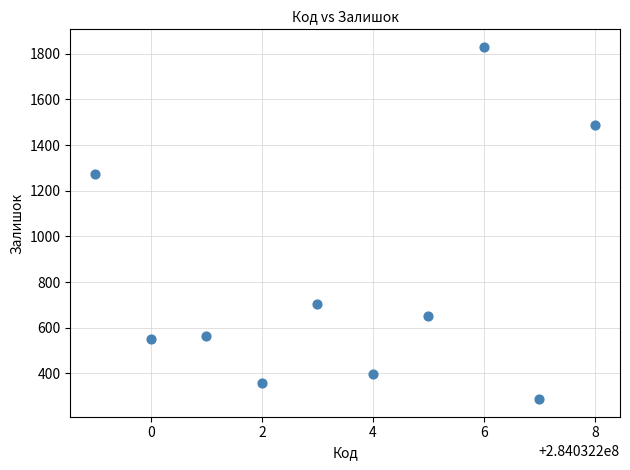

What is the range of Y values (max minus min)?

1543